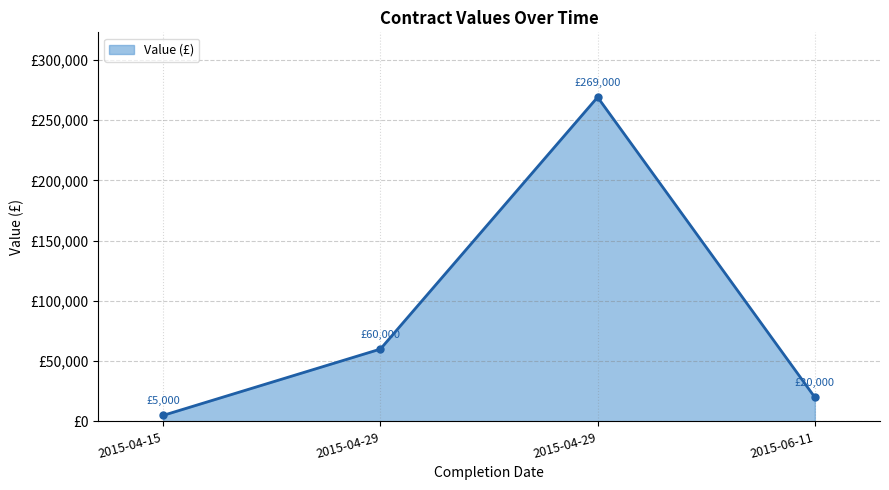

What is the greatest value displayed?

269000